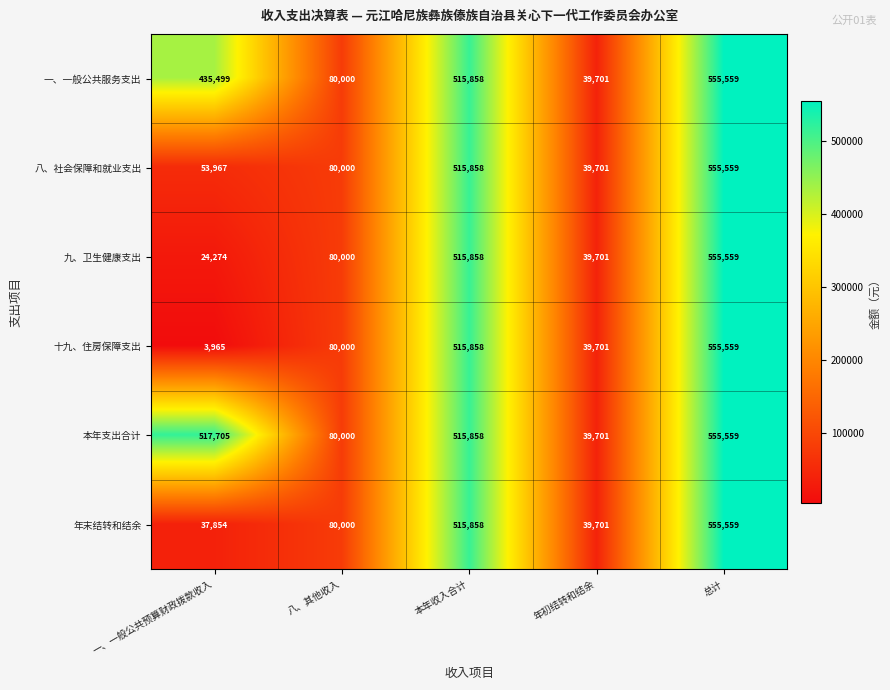

Read the 十九、住房保障支出 value at 一、一般公共预算财政拨款收入.

3965